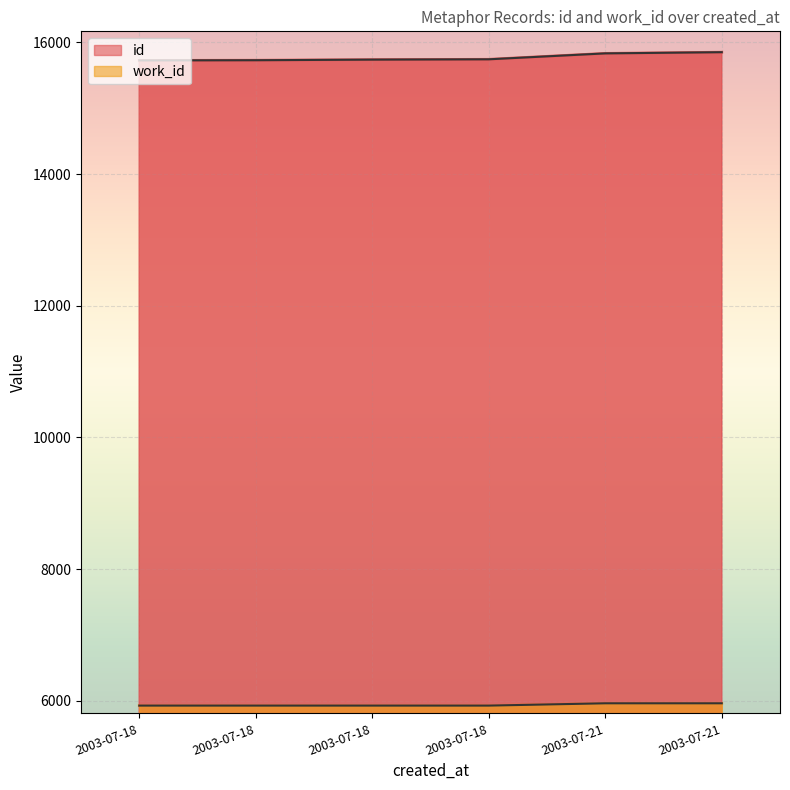

Reading left to right, extract all data points from this chart.

id: 2003-07-18=15727	2003-07-18=15730	2003-07-18=15739	2003-07-18=15744	2003-07-21=15834	2003-07-21=15852
work_id: 2003-07-18=5925	2003-07-18=5925	2003-07-18=5925	2003-07-18=5925	2003-07-21=5960	2003-07-21=5960